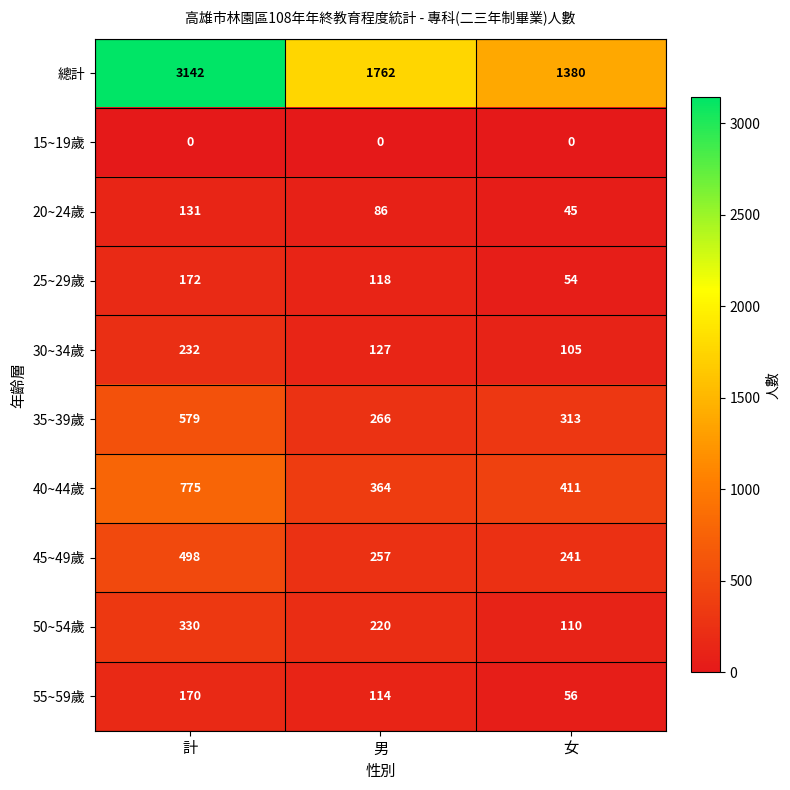

Which category has the lowest value in the 30~34歲 series?

女